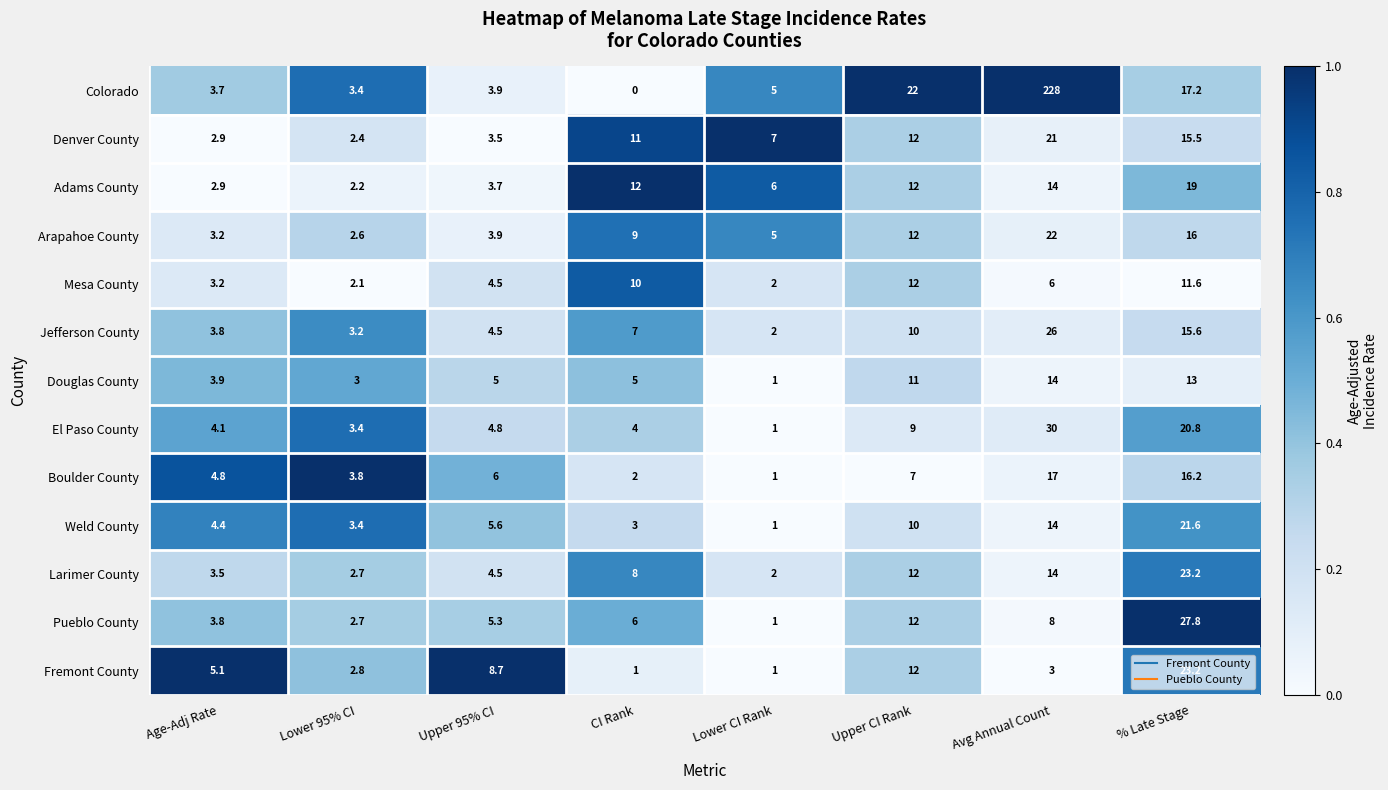

What is the sum of all Adams County values?

71.8